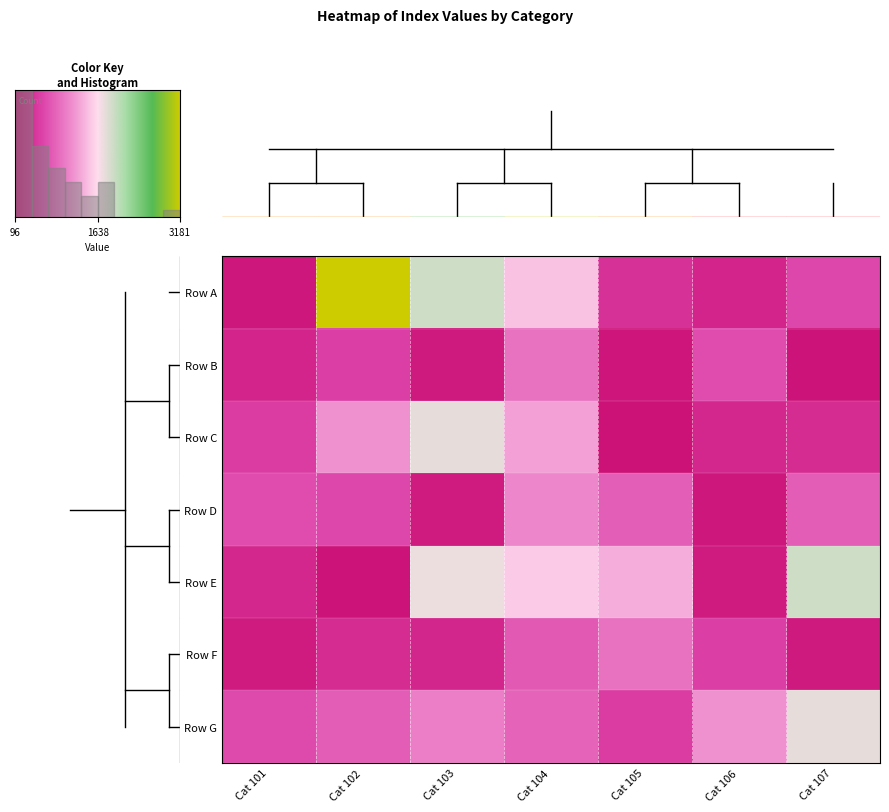

At how many categories does at least one series exceed 2890?

1